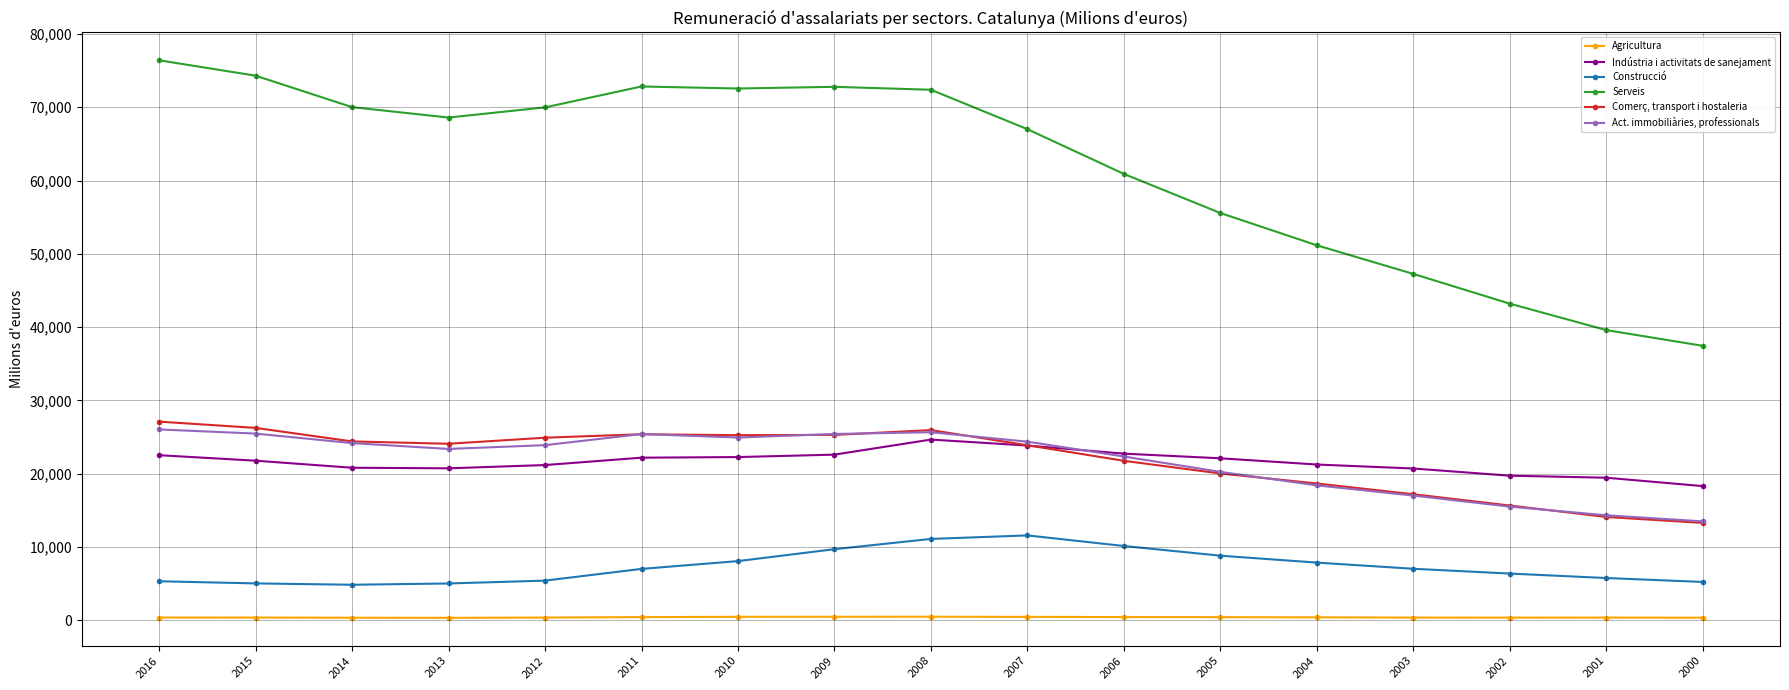

Which series has the largest range (max minus min)?

Serveis